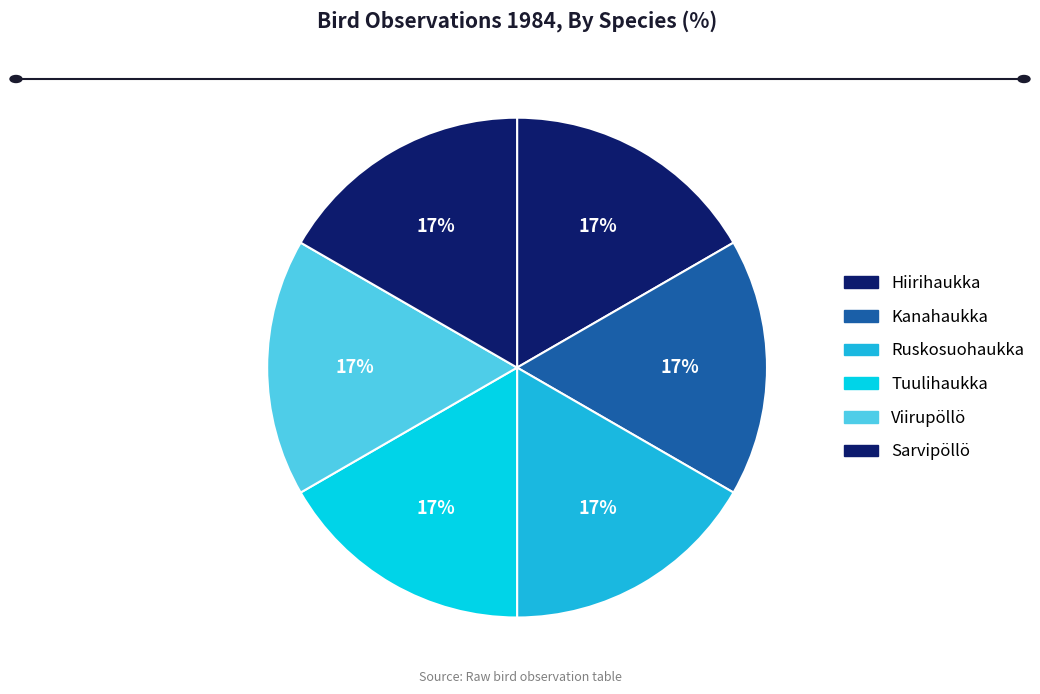

Count the number of slices in the pie.

6